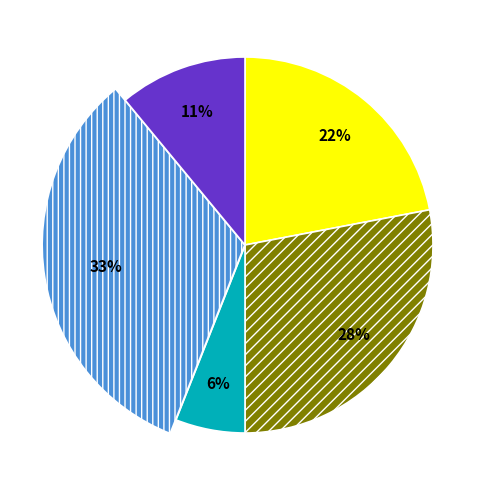

What is the largest slice in the pie chart?

Proxecto da Fundacion Biodiversidade